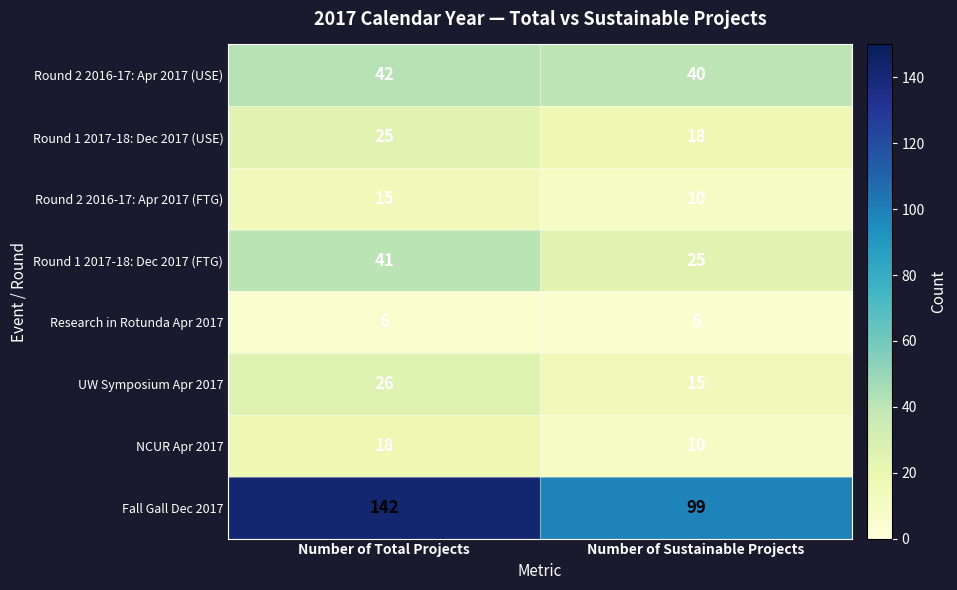

List the series in order of their peak value, lowest first.

Research in Rotunda Apr 2017, Round 2 2016-17: Apr 2017 (FTG), NCUR Apr 2017, Round 1 2017-18: Dec 2017 (USE), UW Symposium Apr 2017, Round 1 2017-18: Dec 2017 (FTG), Round 2 2016-17: Apr 2017 (USE), Fall Gall Dec 2017